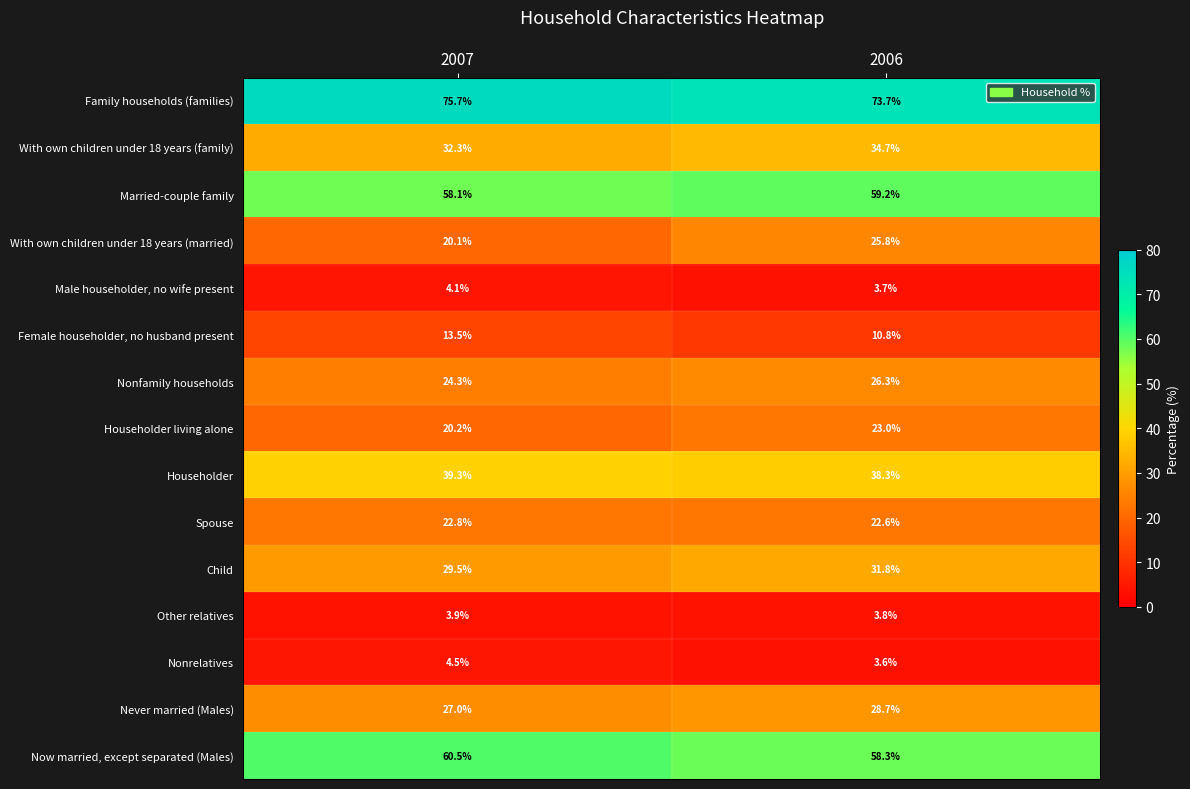

Reading right to left, transcribe all the data shown in this chart.

Family households (families): 2006=73.7	2007=75.7
With own children under 18 years (family): 2006=34.7	2007=32.3
Married-couple family: 2006=59.2	2007=58.1
With own children under 18 years (married): 2006=25.8	2007=20.1
Male householder, no wife present: 2006=3.7	2007=4.1
Female householder, no husband present: 2006=10.8	2007=13.5
Nonfamily households: 2006=26.3	2007=24.3
Householder living alone: 2006=23.0	2007=20.2
Householder: 2006=38.3	2007=39.3
Spouse: 2006=22.6	2007=22.8
Child: 2006=31.8	2007=29.5
Other relatives: 2006=3.8	2007=3.9
Nonrelatives: 2006=3.6	2007=4.5
Never married (Males): 2006=28.7	2007=27.0
Now married, except separated (Males): 2006=58.3	2007=60.5